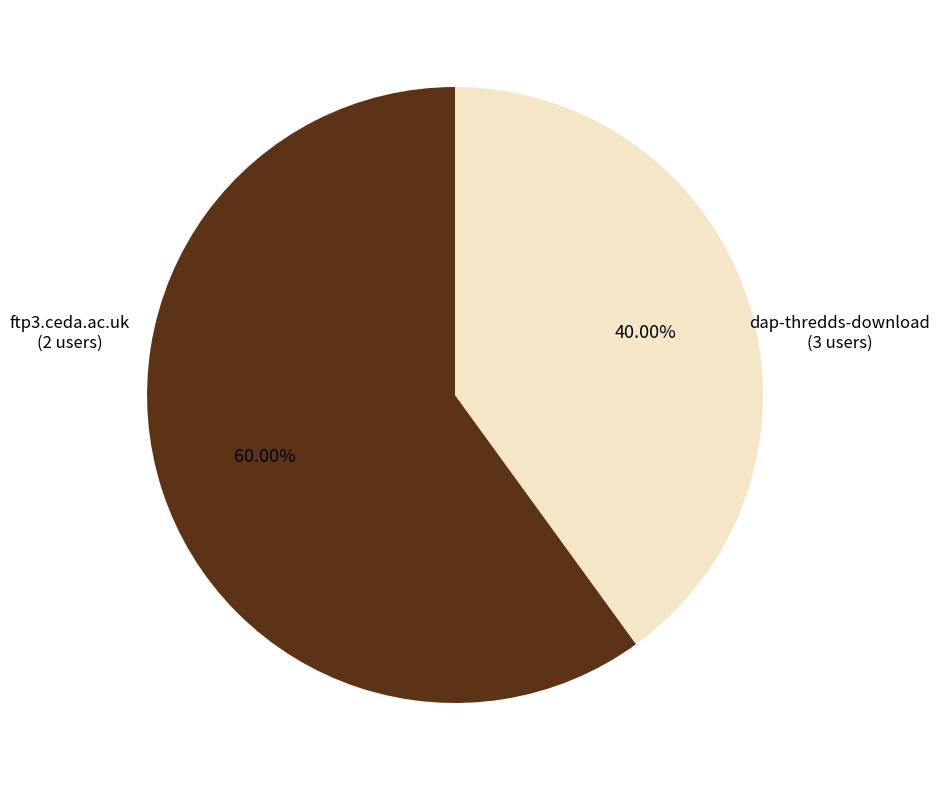

Is there any slice that represents more than half of the pie?

Yes